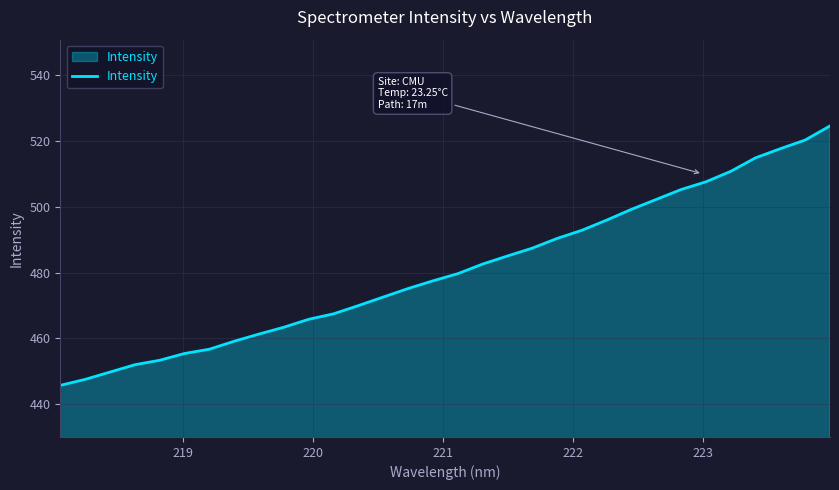

What is the smallest value displayed?

445.7